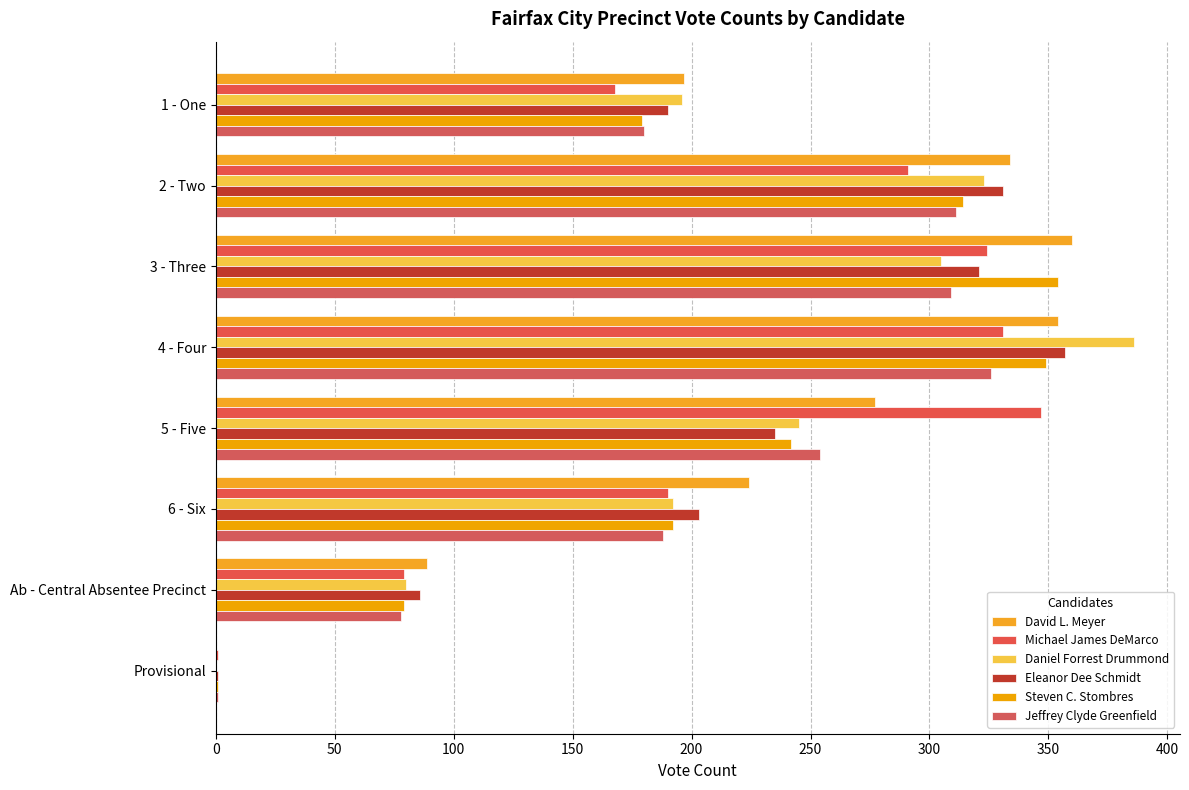

Which series has the widest spread of values?

Daniel Forrest Drummond